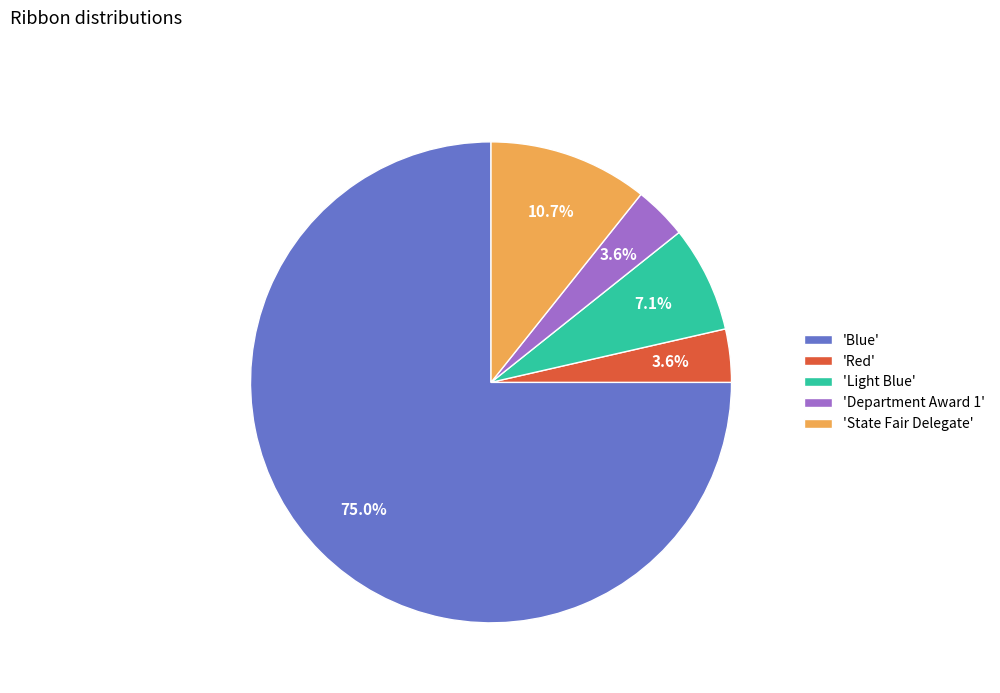

Which slice represents more than half of the pie?

'Blue'